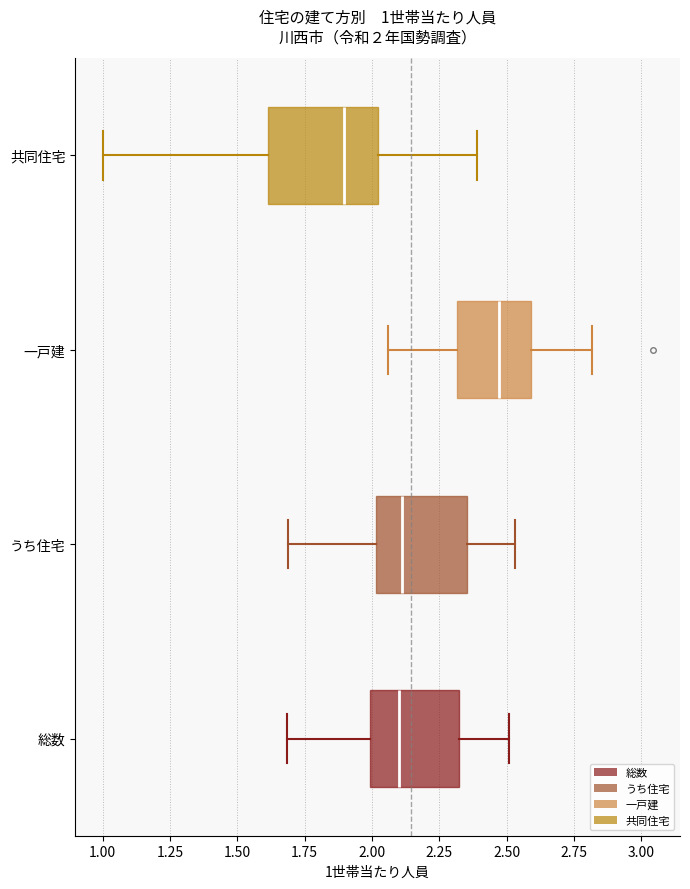

Which box is the widest, from its left edge to its right edge?

共同住宅